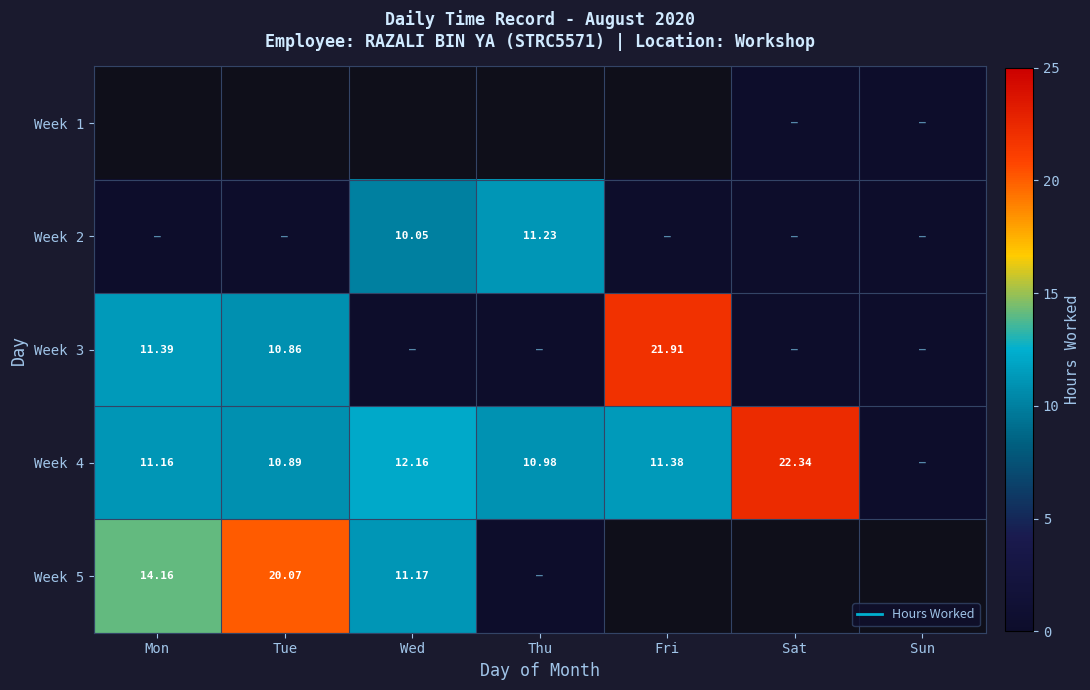

What is the sum of all Week 4 values?

78.9